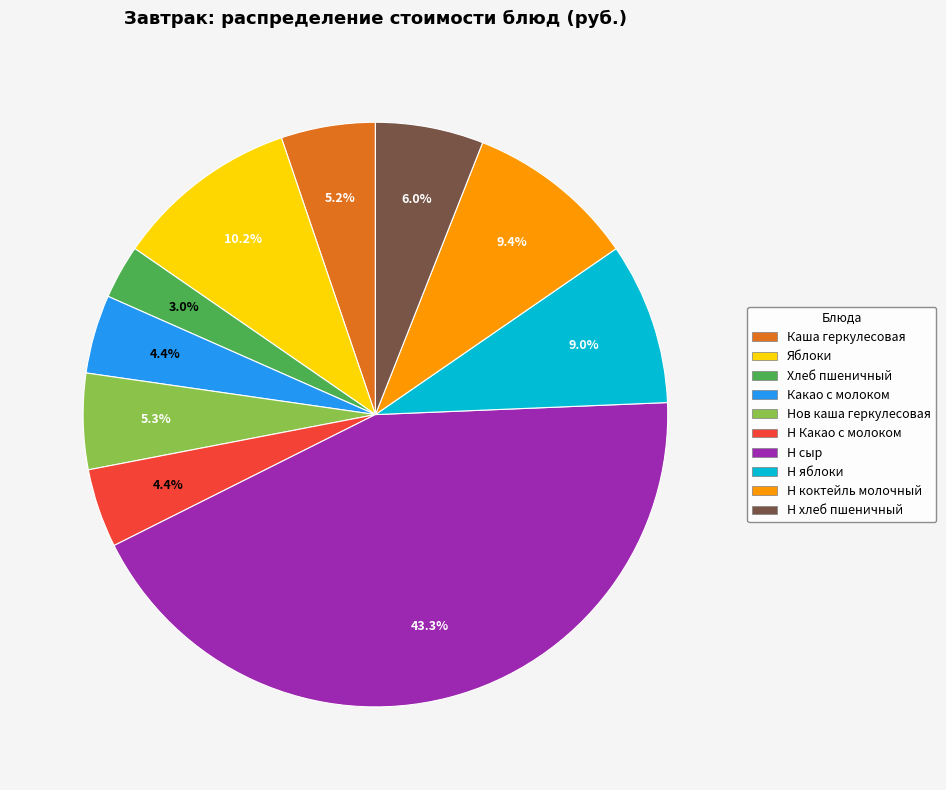

Is there any slice that represents more than half of the pie?

No